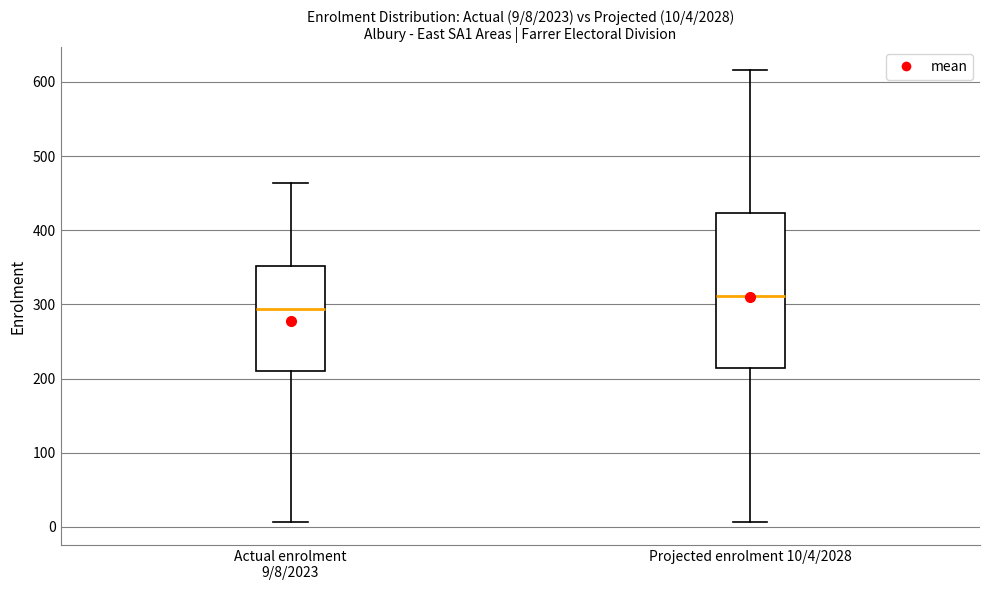

Which box is the tallest, from its lower edge to its upper edge?

Projected enrolment 10/4/2028